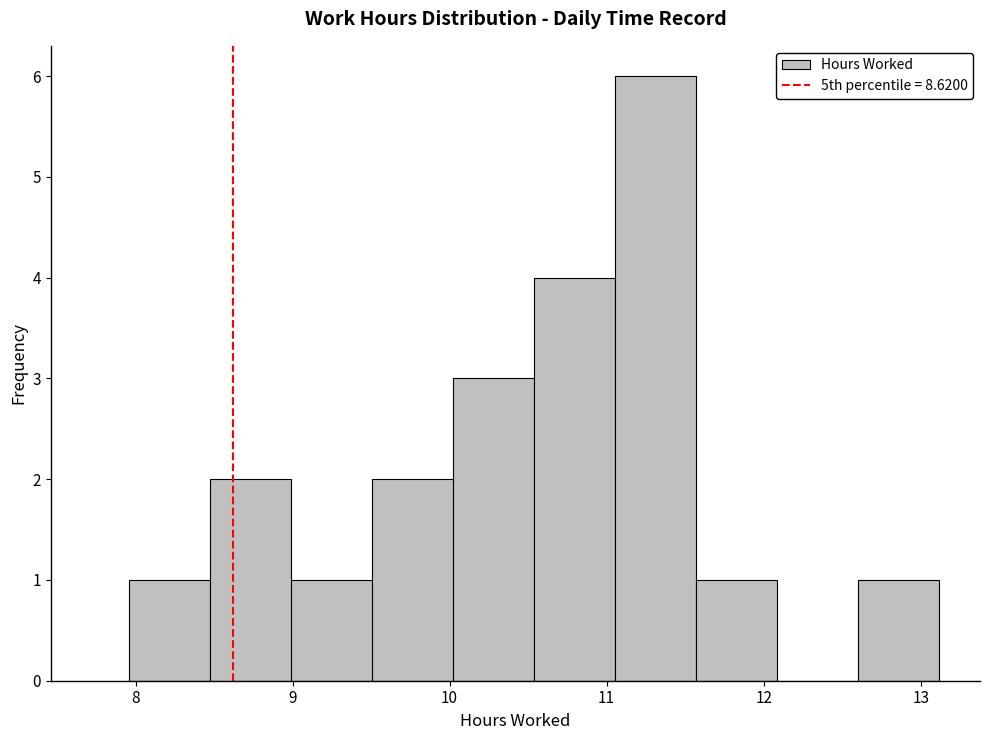

Reading left to right, list every bar in this chart as the range it spans on the x-axis followed by its height. Neither the bar edges nor the heights are printed on the chart, so give them approximately, as read against the axes.

8.0 to 8.5: 1
8.5 to 9.0: 2
9.0 to 9.5: 1
9.5 to 10.0: 2
10.0 to 10.5: 3
10.5 to 11.1: 4
11.1 to 11.6: 6
11.6 to 12.1: 1
12.1 to 12.6: 0
12.6 to 13.1: 1